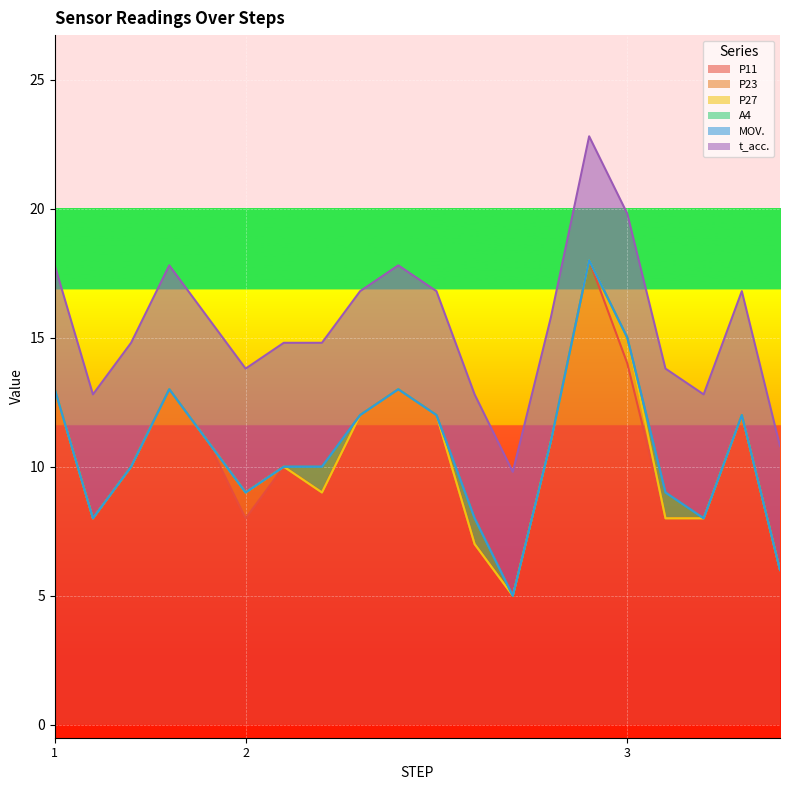

True or false: P27 and MOV. cross at least once.

False